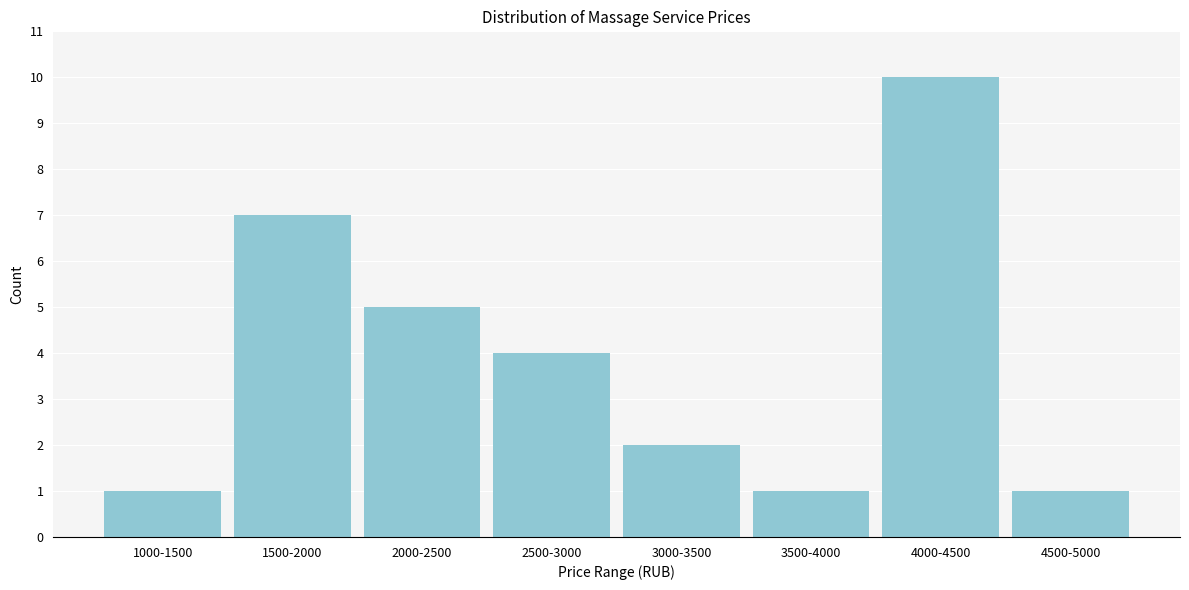

Reading right to left, transcribe all the data shown in this chart.

1	10	1	2	4	5	7	1